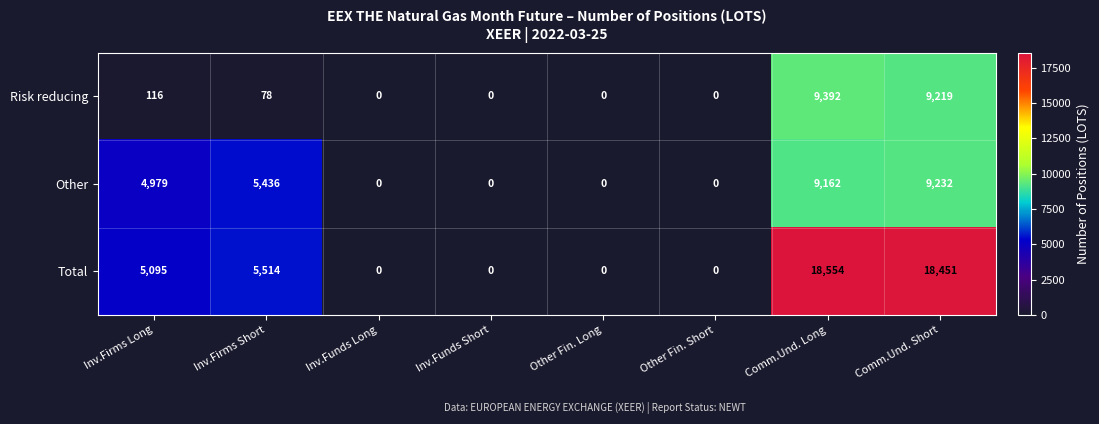

The value of Risk reducing at Inv.Firms Short is 78. True or false?

True